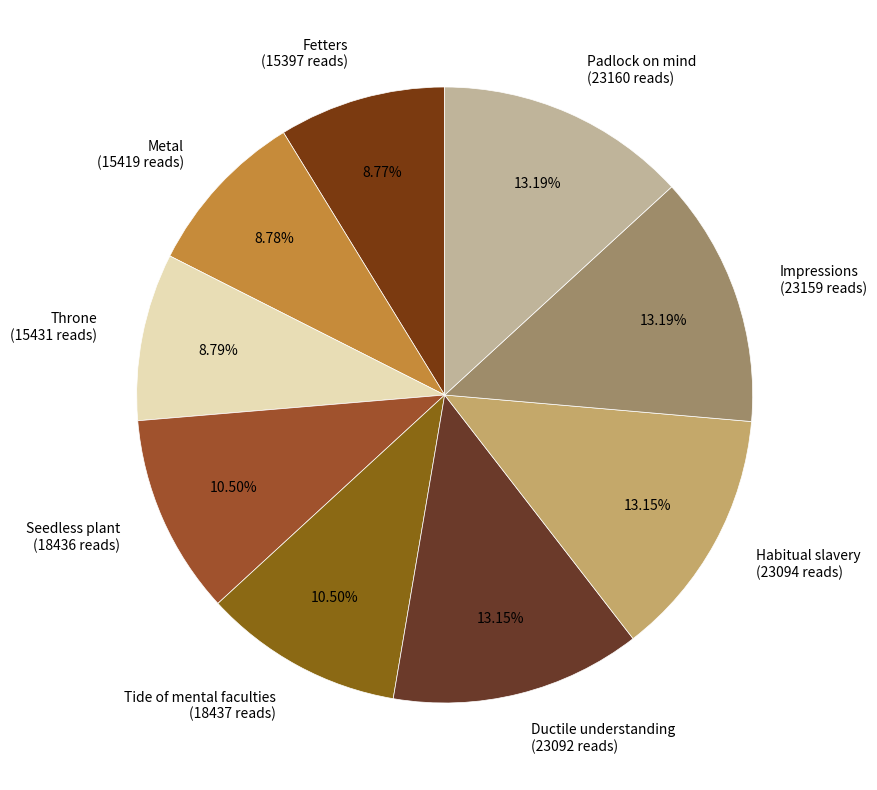

How many slices are in this pie chart?

9